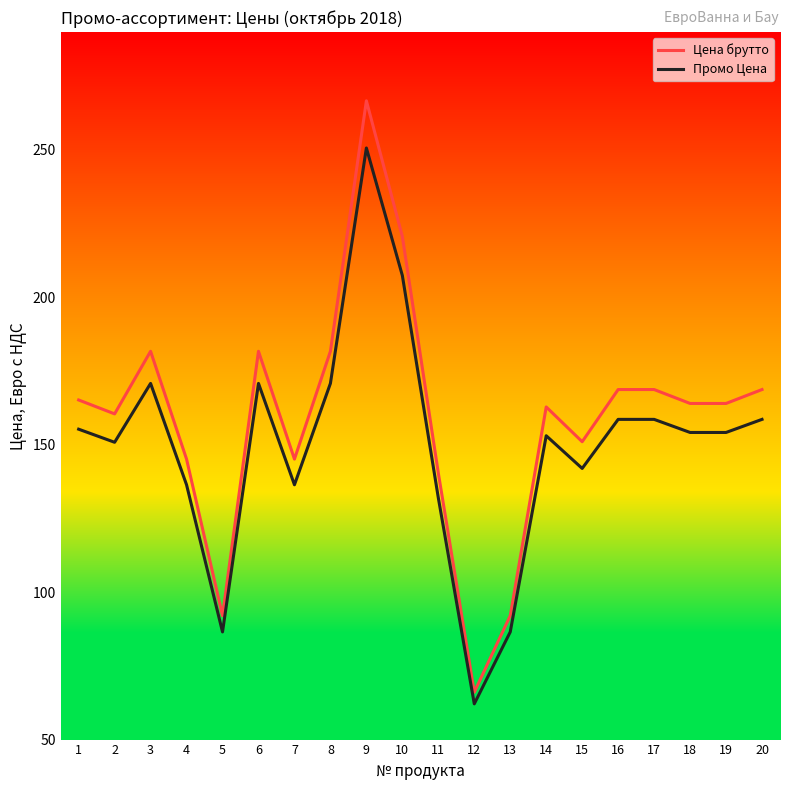

Rank the series by their average value, from lowest to highest.

Промо Цена, Цена брутто